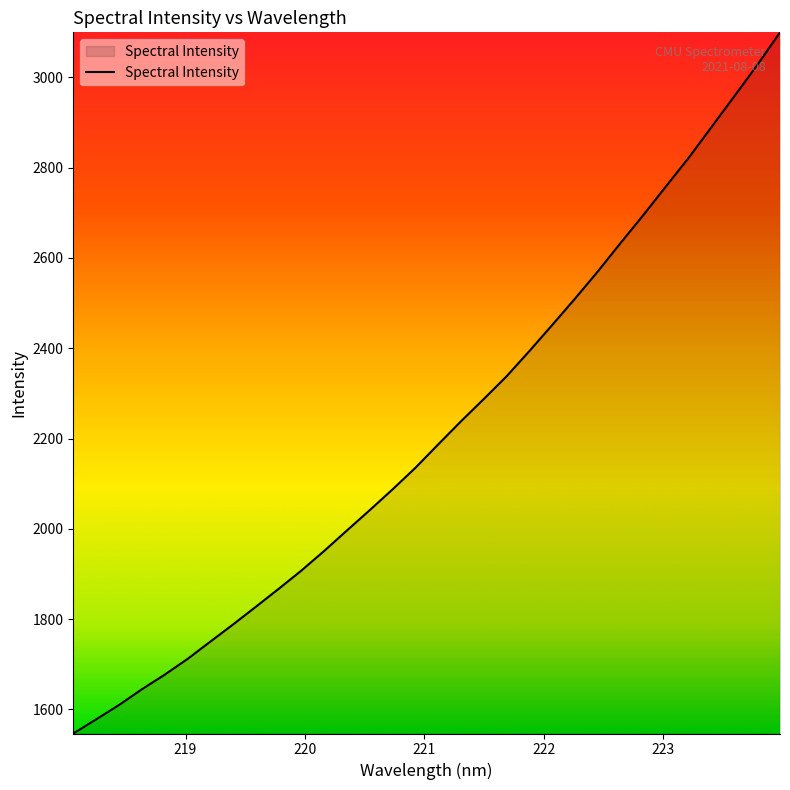

Reading right to left, extract all data points from this chart.

3099.7	3027.3	2958.7	2890.6	2822.6	2759.1	2695.1	2633.2	2570.2	2509.9	2451.5	2393.9	2338.0	2287.7	2238.3	2187.1	2135.3	2087.6	2041.7	1996.6	1951.2	1907.7	1867.0	1827.3	1788.1	1749.9	1711.6	1676.7	1644.5	1609.6	1577.9	1546.6